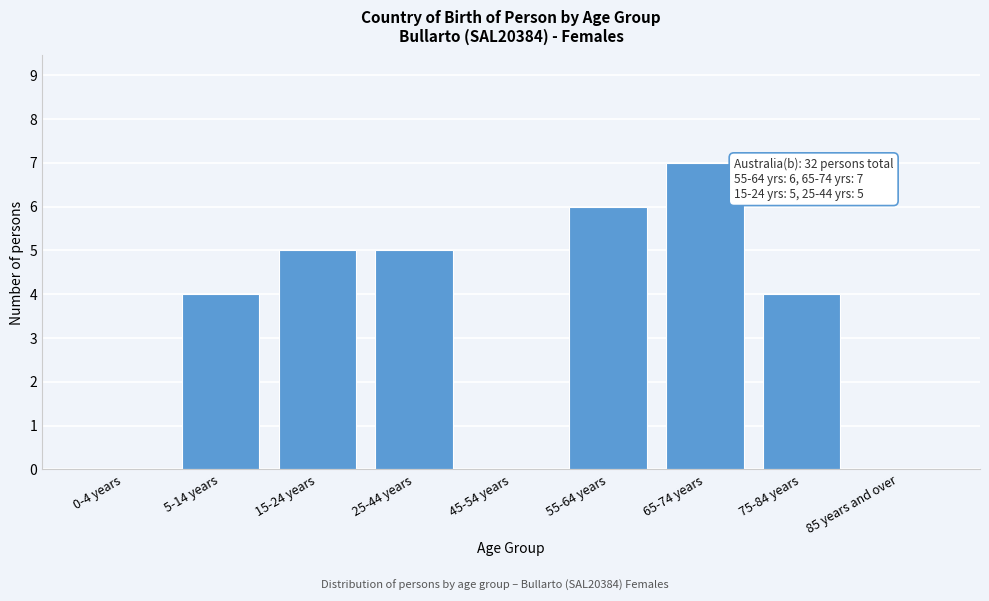

Reading left to right, transcribe all the data shown in this chart.

0-4 years=0	5-14 years=4	15-24 years=5	25-44 years=5	45-54 years=0	55-64 years=6	65-74 years=7	75-84 years=4	85 years and over=0